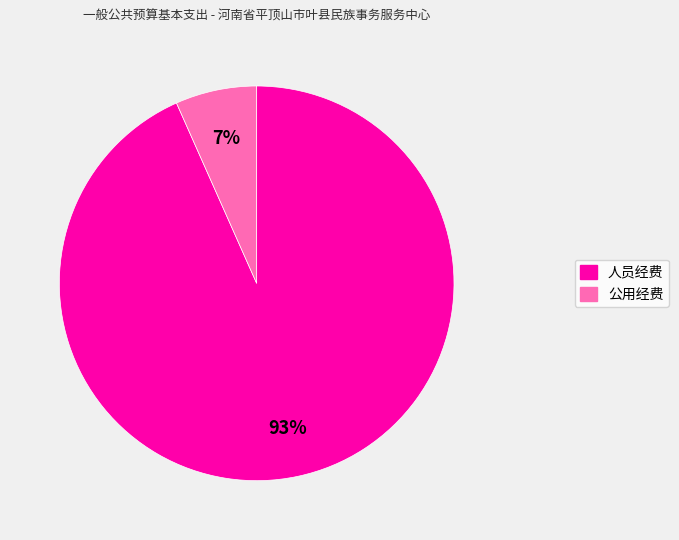

True or false: 人员经费 accounts for 93% of the total.

True